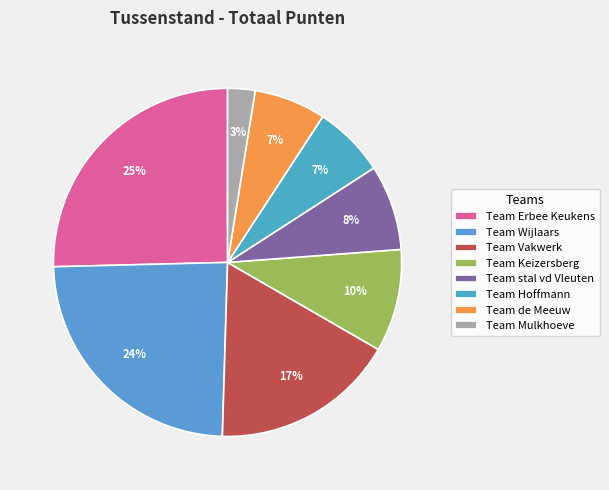

Does Team Hoffmann represent more than half of the total?

No